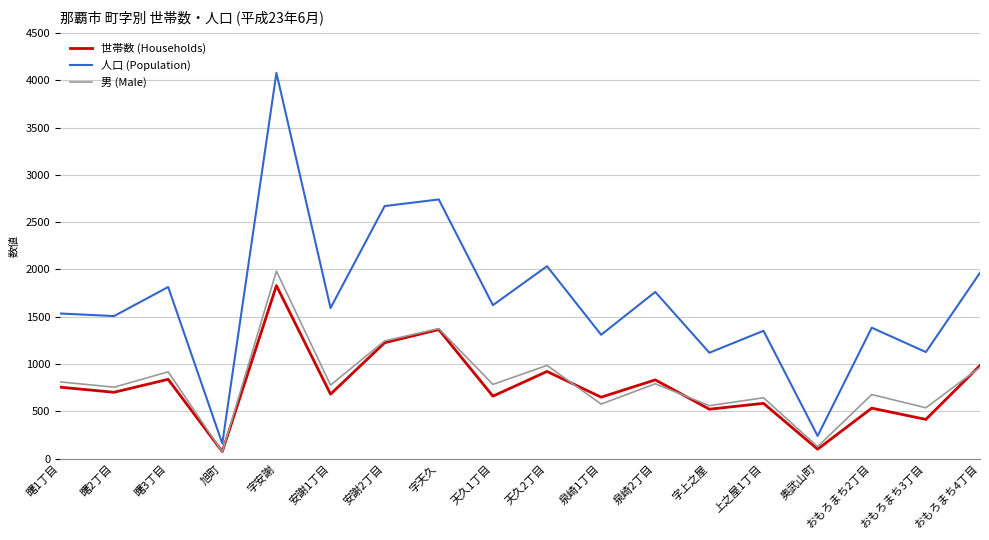

The 世帯数 (Households) series shows 921 at 天久2丁目. True or false?

True